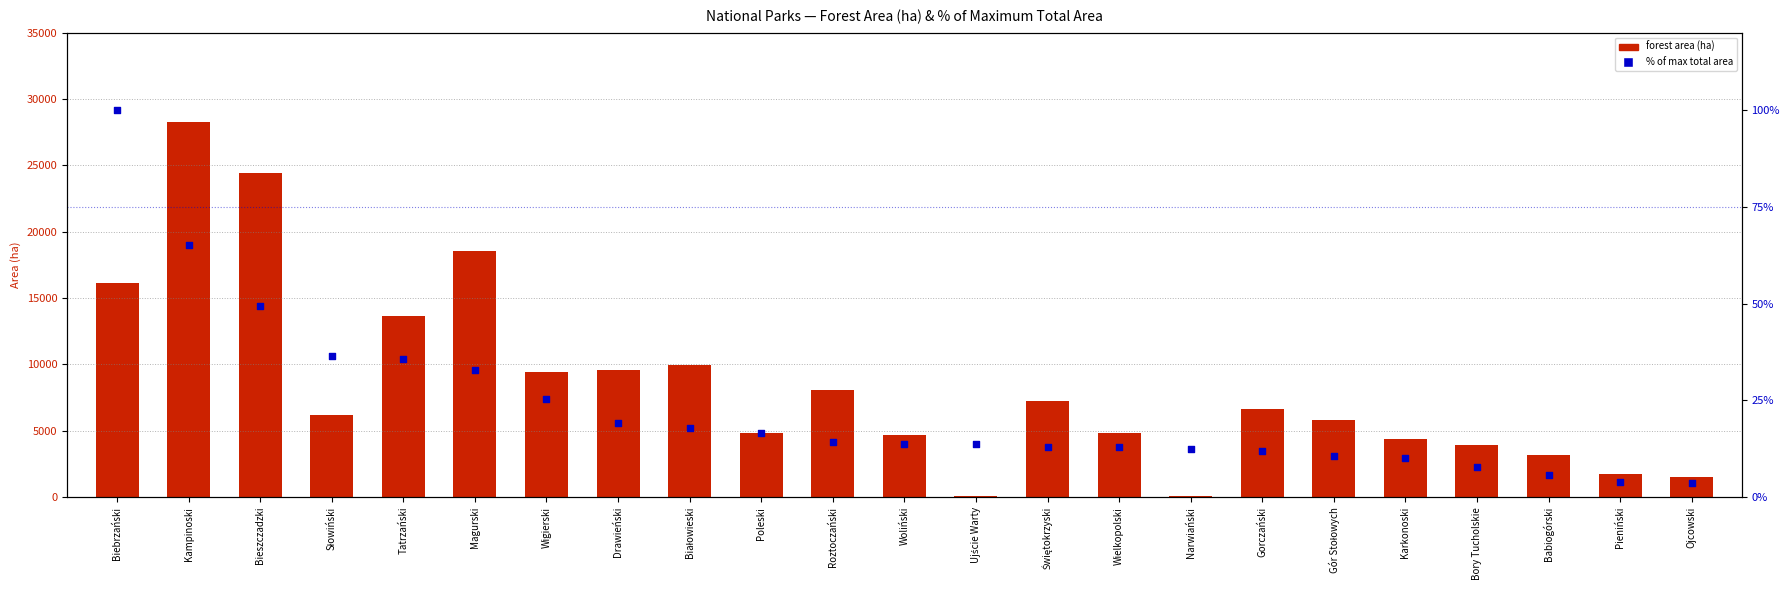

What are all the series names shown in the legend?

forest area (ha), % of max total area